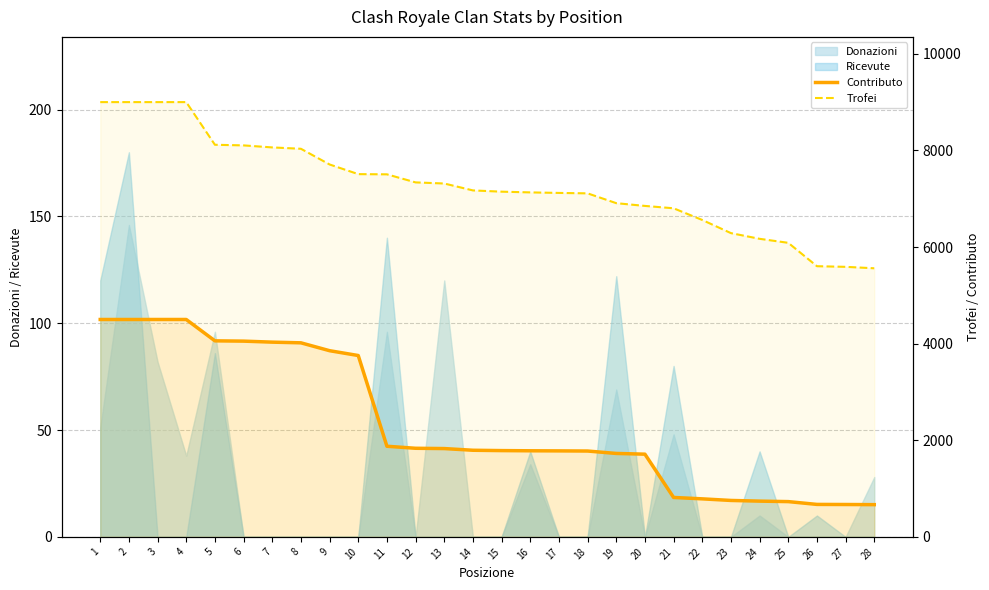

Which series changed the most between 6 and 18?

Contributo